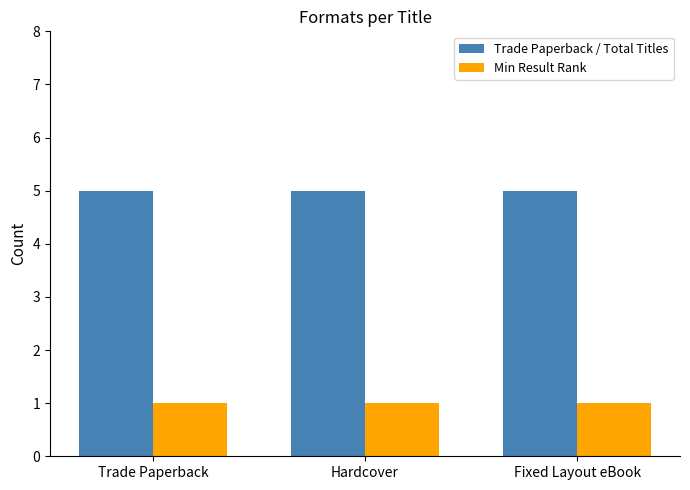

Rank the series at Trade Paperback from highest to lowest value.

Trade Paperback / Total Titles, Min Result Rank